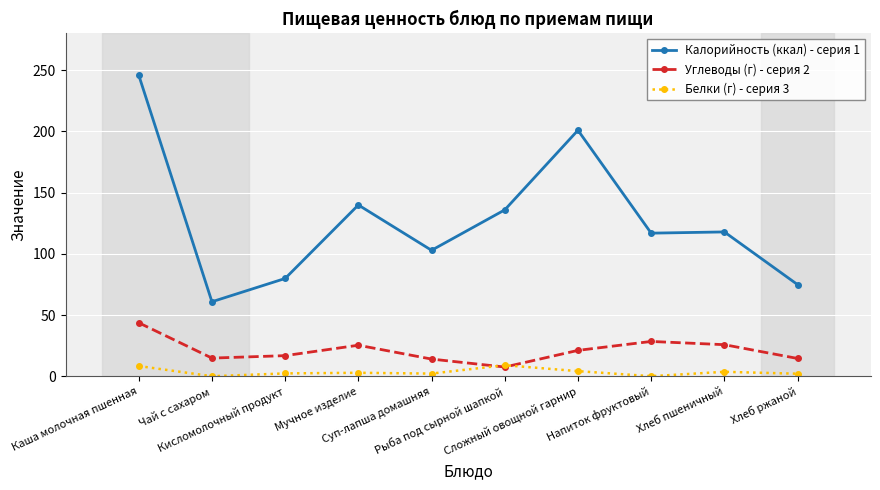

At which label does Калорийность (ккал) - серия 1 reach its minimum?

Чай с сахаром